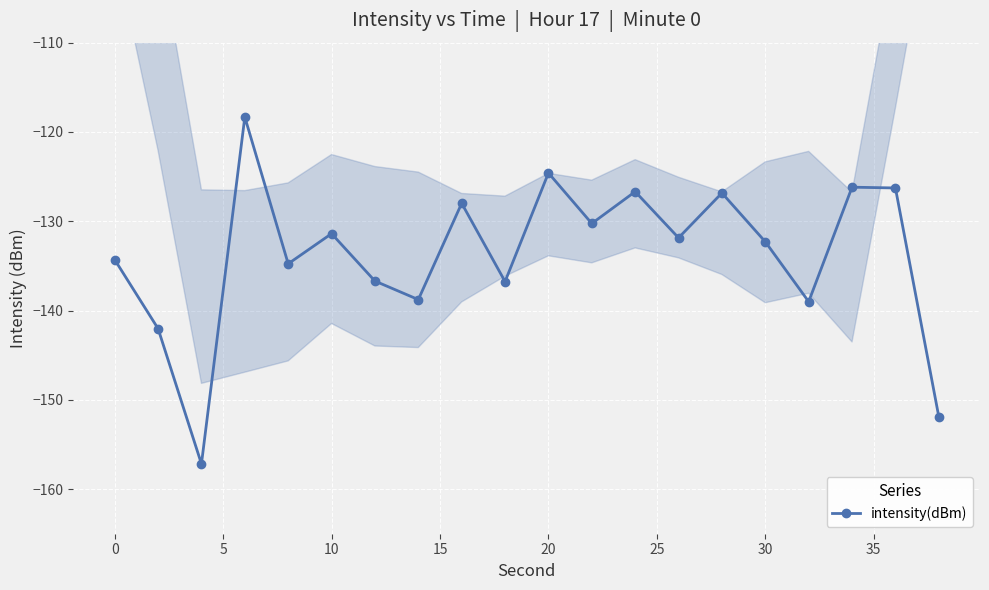

What is the value of the 3rd point from the left?

-157.2